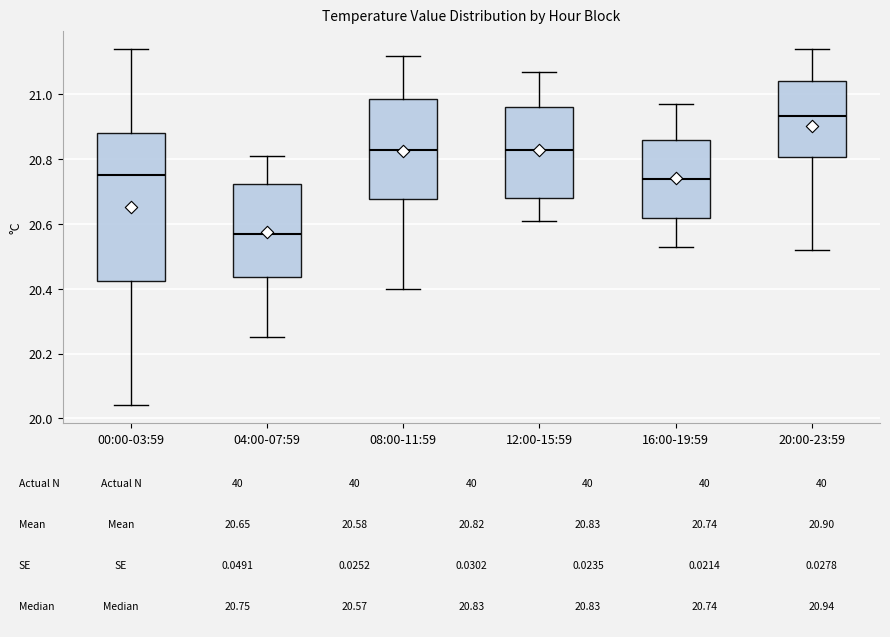

Which box is the tallest, from its lower edge to its upper edge?

00:00-03:59